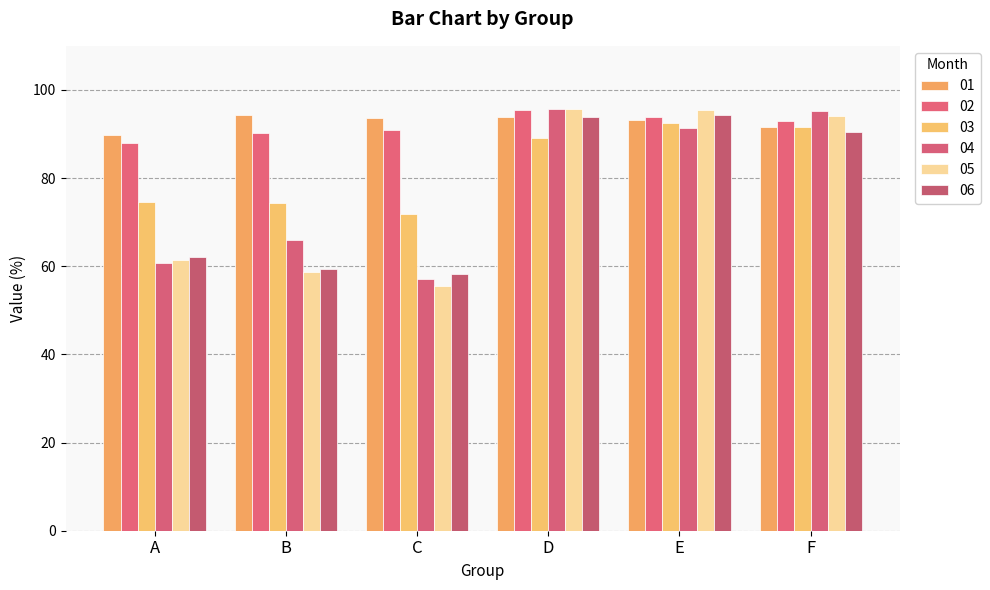

What is the difference between the second highest and second lowest values in the 05 series?

36.7